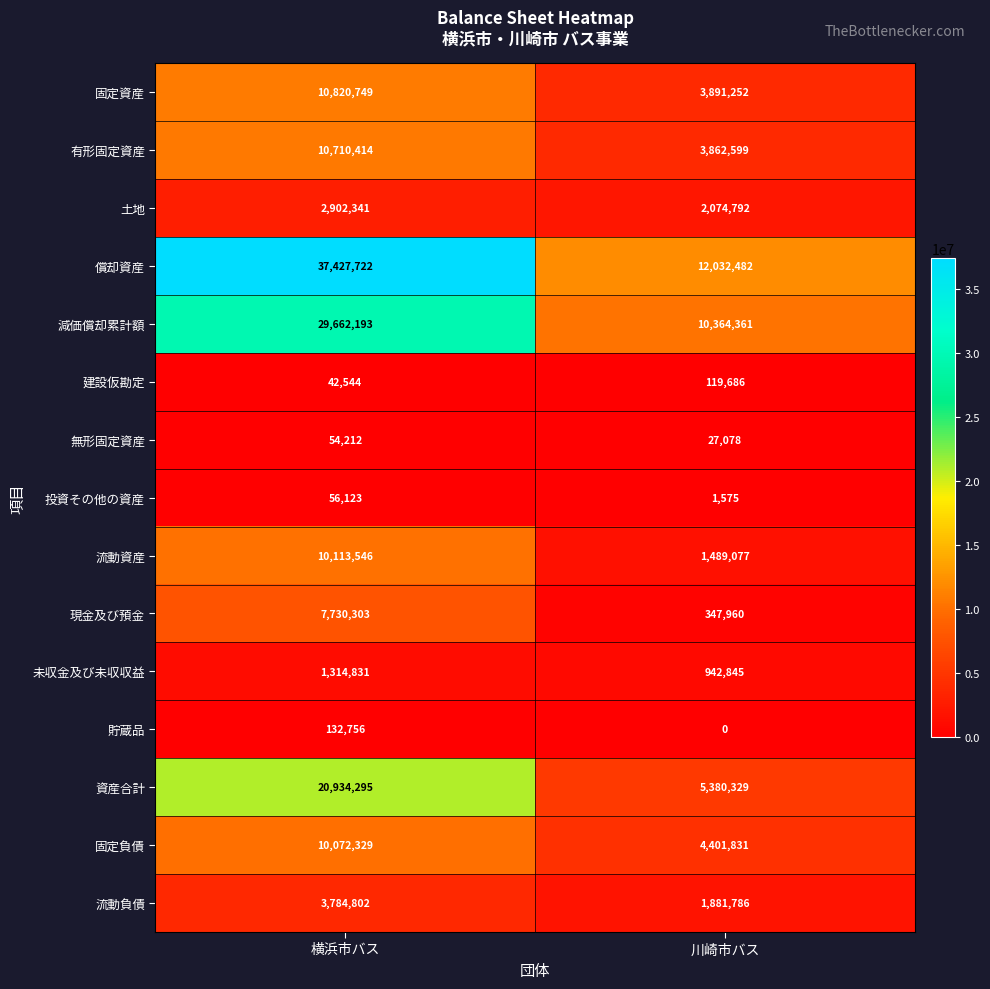

What is the difference between the 固定負債 values at 川崎市バス and 横浜市バス?

5670498